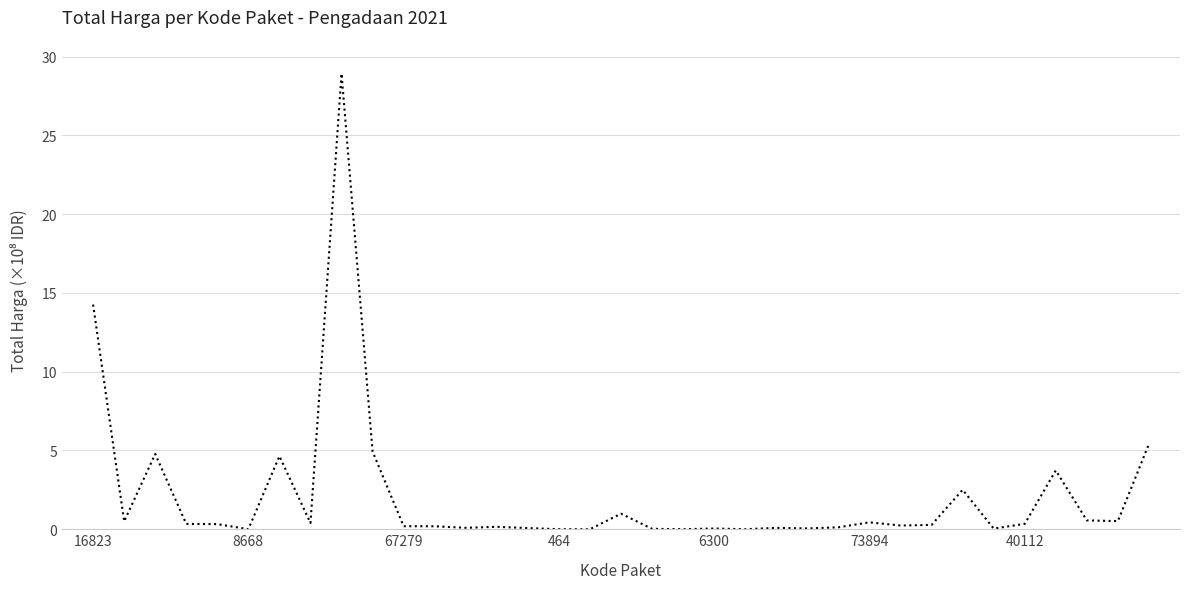

What is the difference between the maximum and minimum values?

28.9